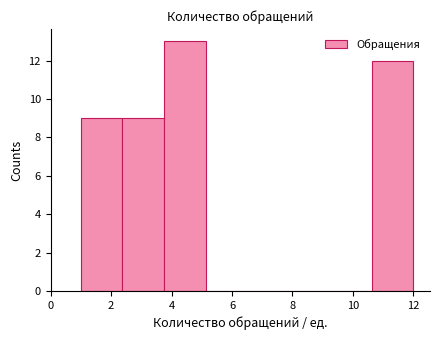

Over which range of the x-axis is the bar tallest?

3.8 to 5.2